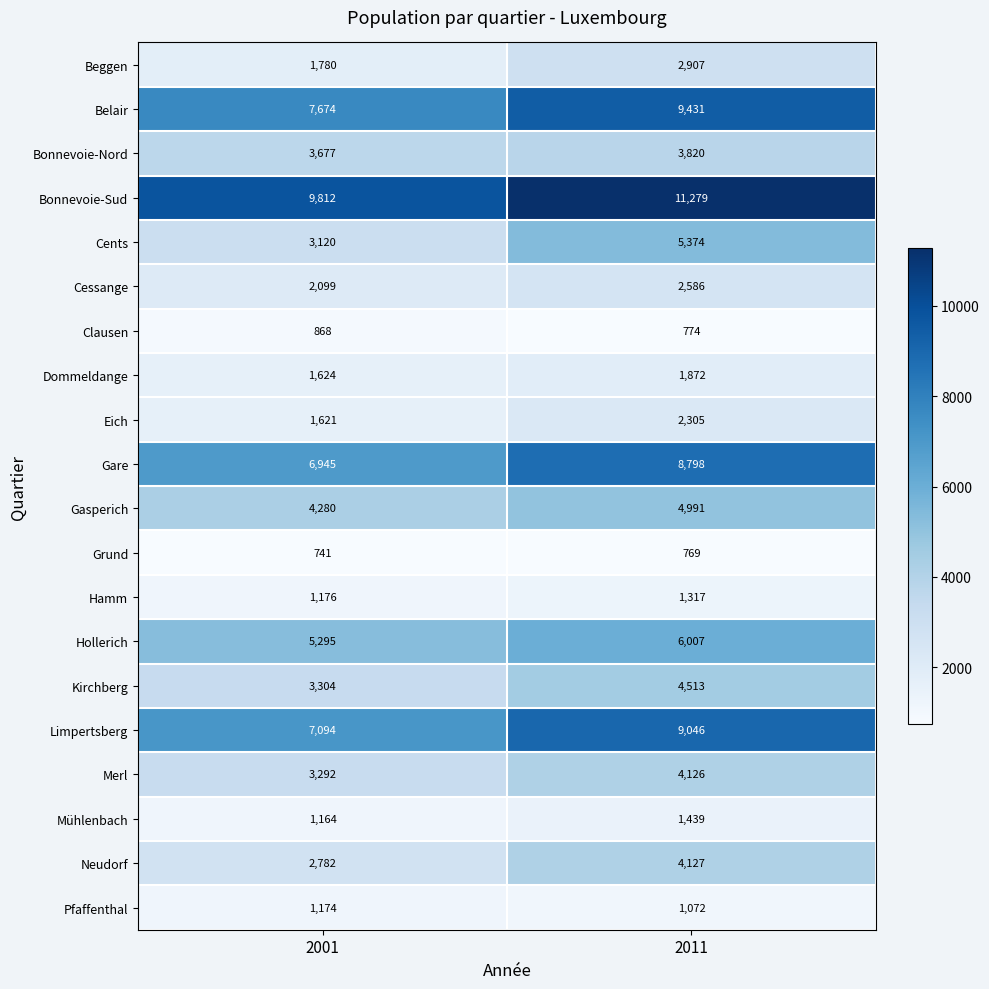

Rank the series at 2001 from highest to lowest value.

Bonnevoie-Sud, Belair, Limpertsberg, Gare, Hollerich, Gasperich, Bonnevoie-Nord, Kirchberg, Merl, Cents, Neudorf, Cessange, Beggen, Dommeldange, Eich, Hamm, Pfaffenthal, Mühlenbach, Clausen, Grund